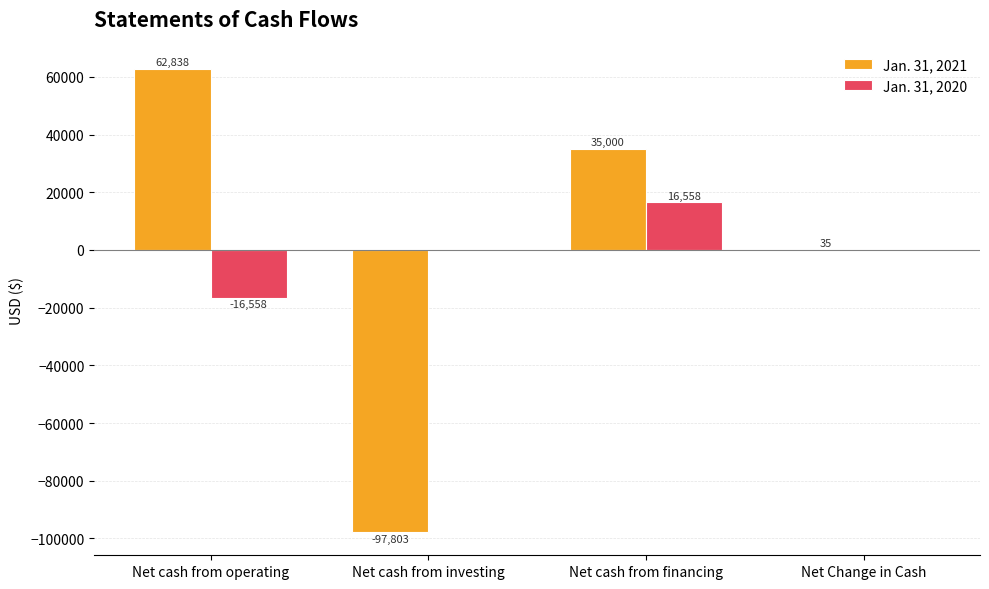

Reading right to left, transcribe all the data shown in this chart.

Jan. 31, 2021: Net Change in Cash=35	Net cash from financing=35000	Net cash from investing=-97803	Net cash from operating=62838
Jan. 31, 2020: Net Change in Cash=0	Net cash from financing=16558	Net cash from investing=0	Net cash from operating=-16558